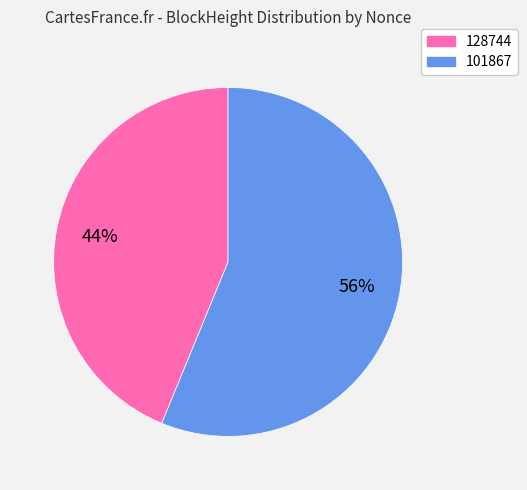

What is the ratio of the value at 128744 to the value at 101867?

0.8